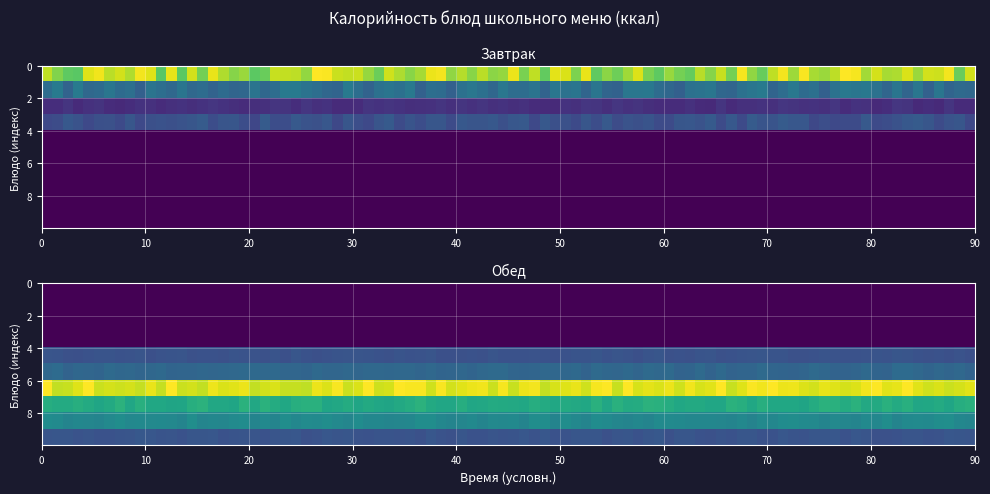

Rank the series by their average value, from highest to lowest.

Обед, Завтрак